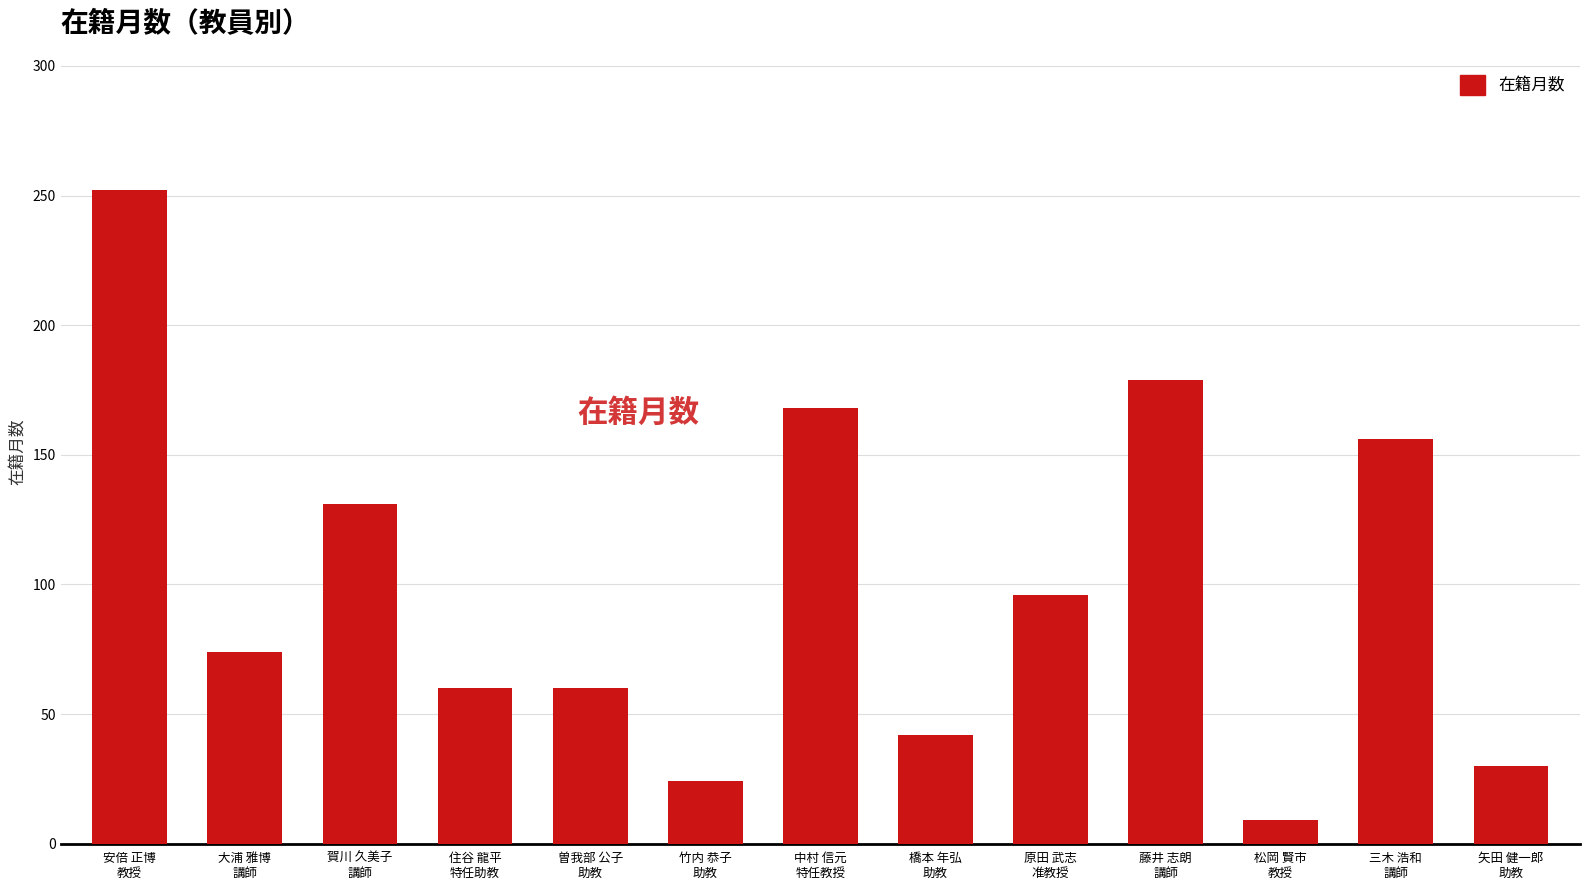

Does the chart contain any negative values?

No